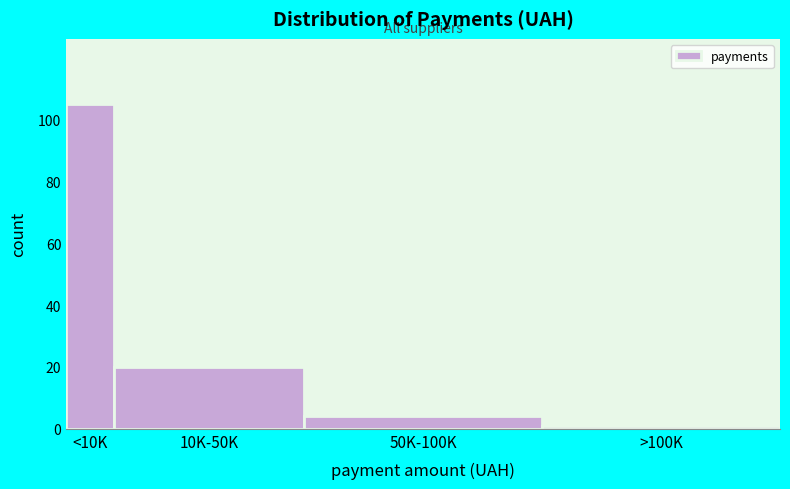

Reading right to left, list all the values displayed in this chart.

1	4	20	105